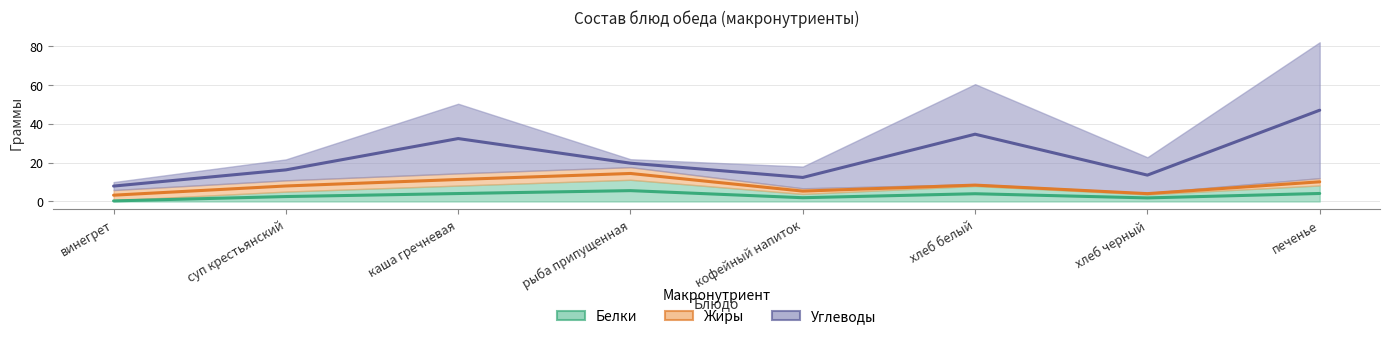

What is the label of the 4th point from the right?

кофейный напиток